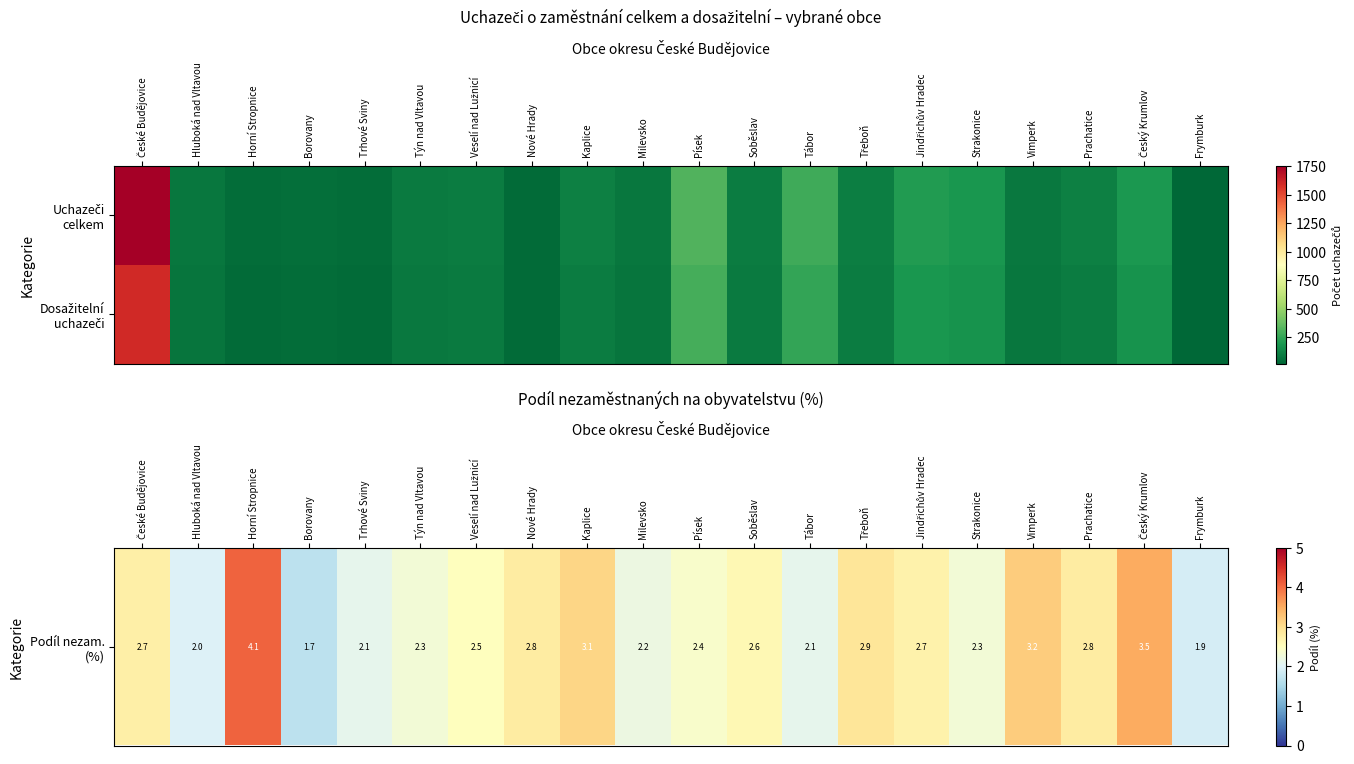

How many distinct data groups are displayed?

2